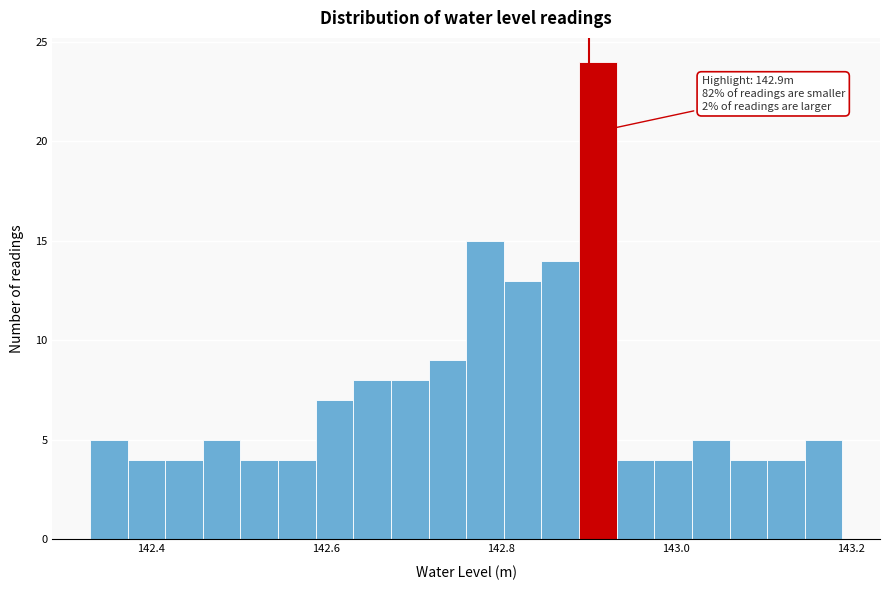

Around what value on the x-axis is the tallest bar? Give the approximate position of its centre, as read against the axis.

142.92